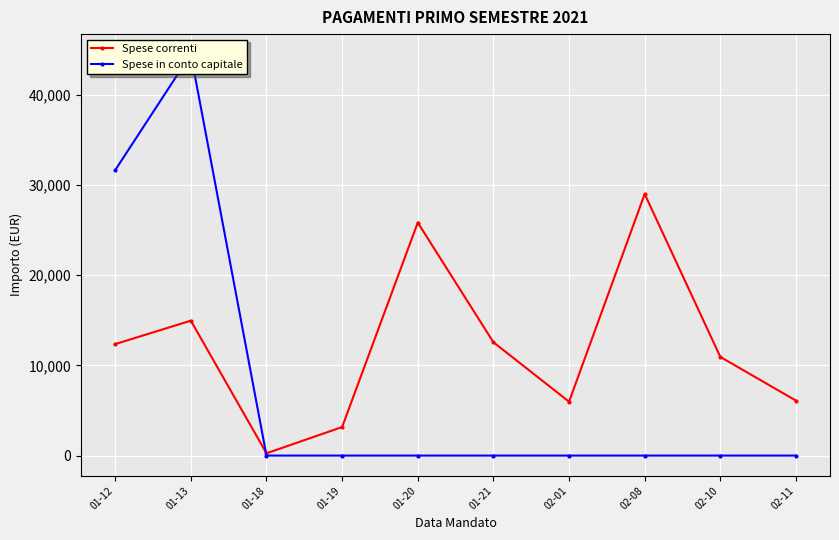

What is the sum of all Spese correnti values?

121187.3